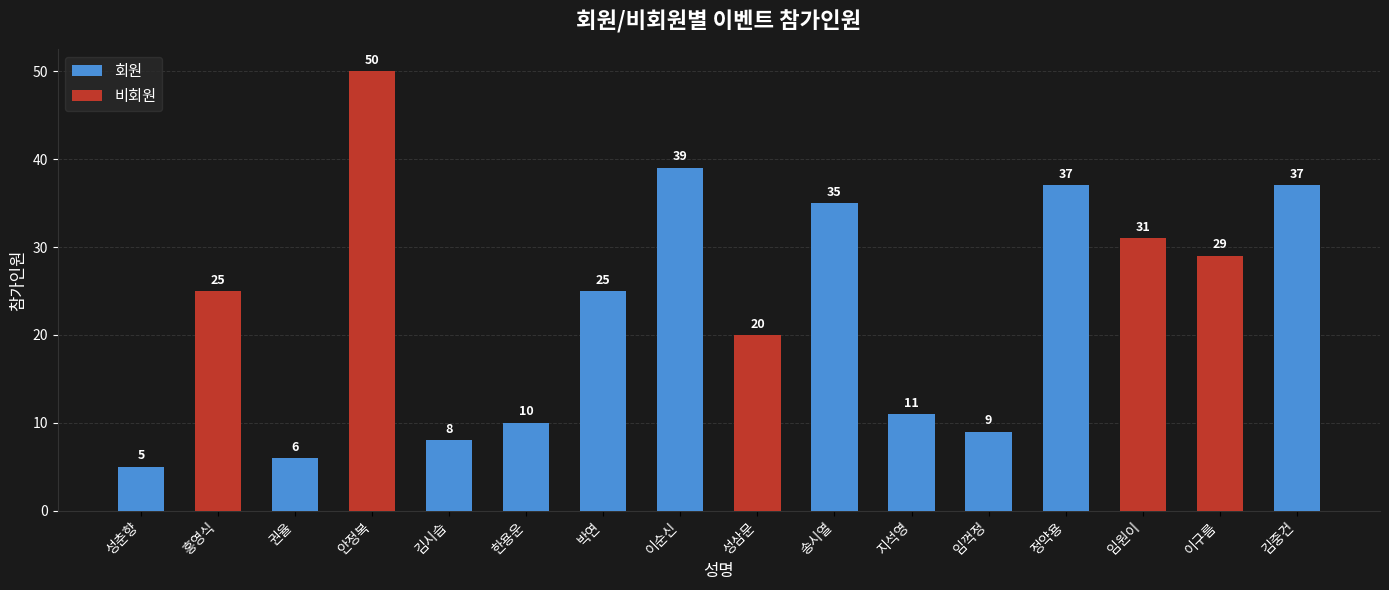

Reading left to right, transcribe all the data shown in this chart.

5	25	6	50	8	10	25	39	20	35	11	9	37	31	29	37